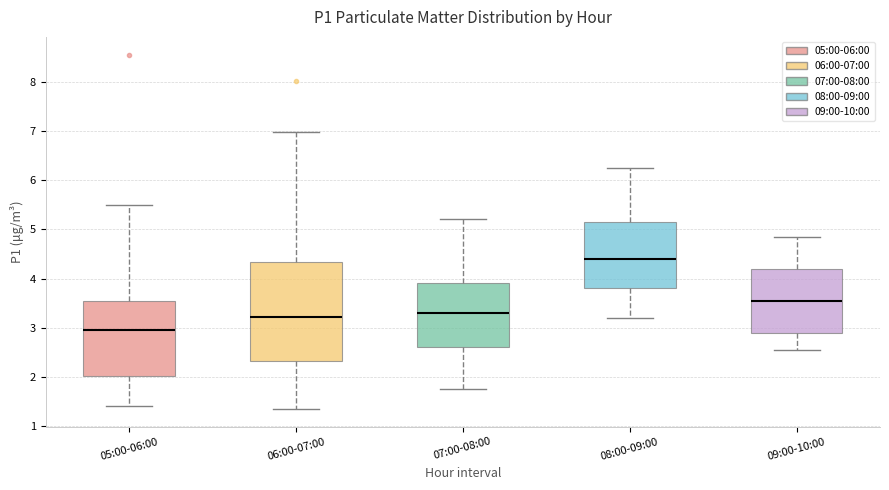

Where is the lower edge of the box for 09:00-10:00 on the y-axis? The values are not printed on the chart, so give them approximately, as read against the axis.

2.9